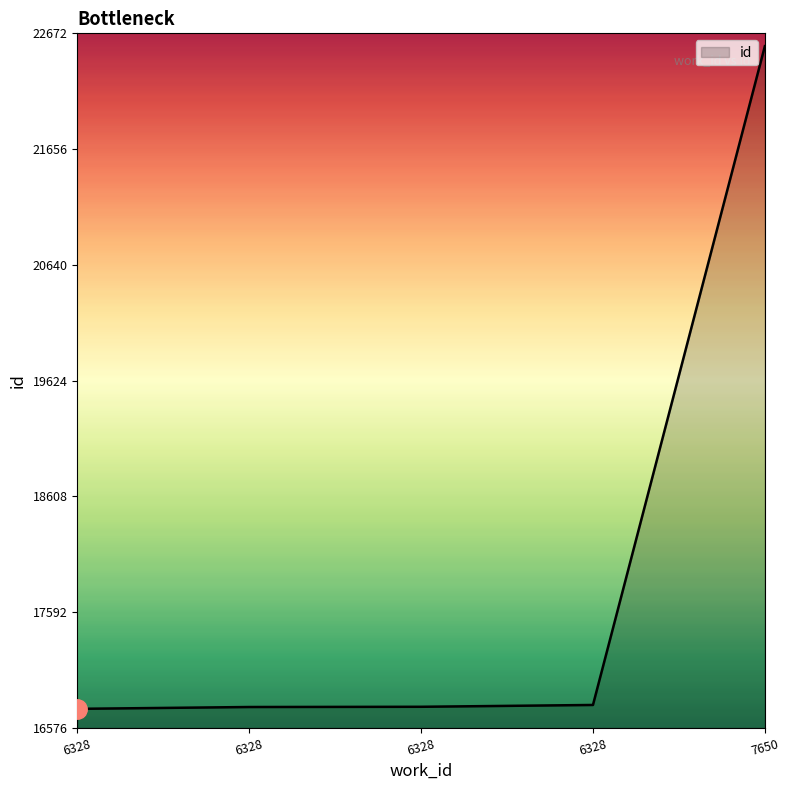

What is the sum of all values?

89604